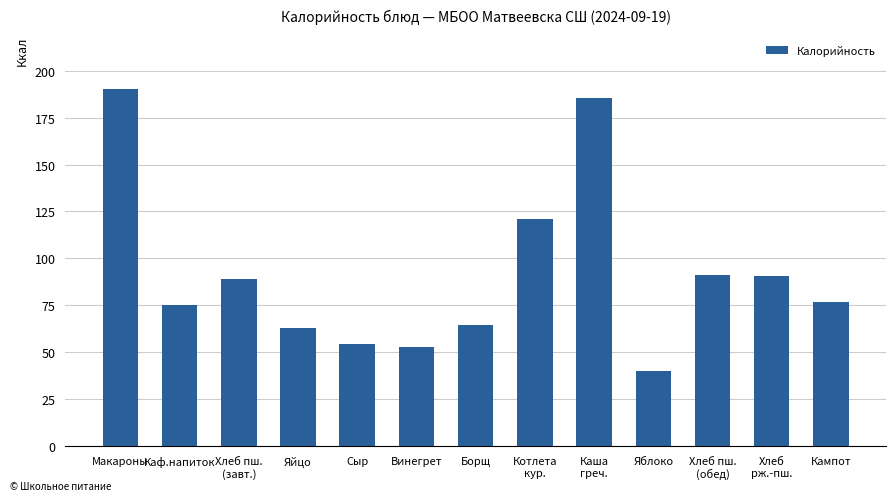

Where does the data first go above 76?

Макароны